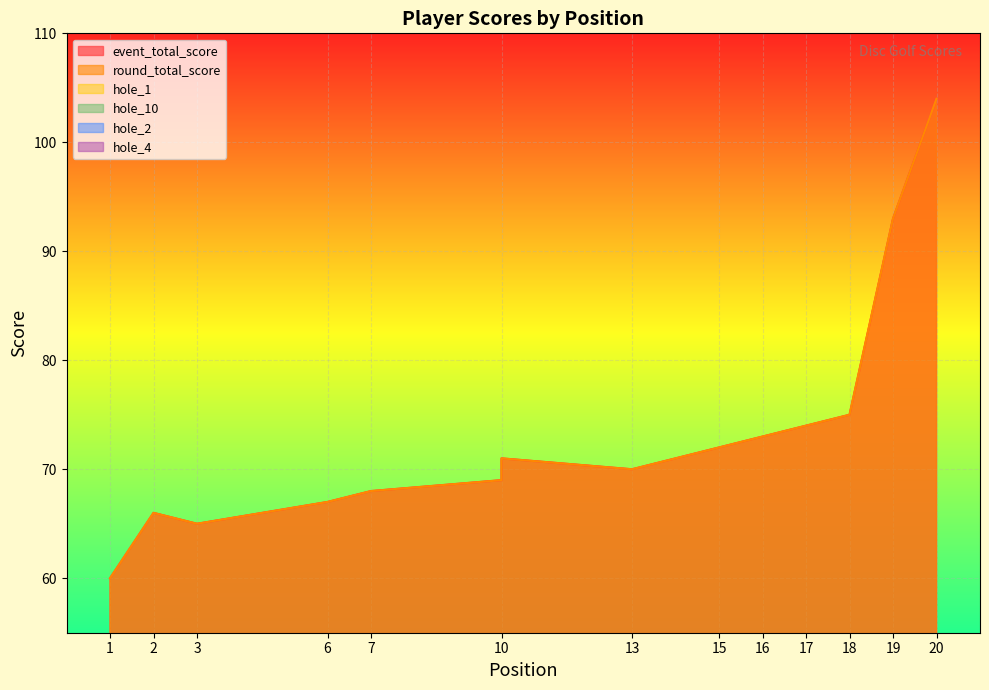

What value does the hole_4 series have at 6?

3